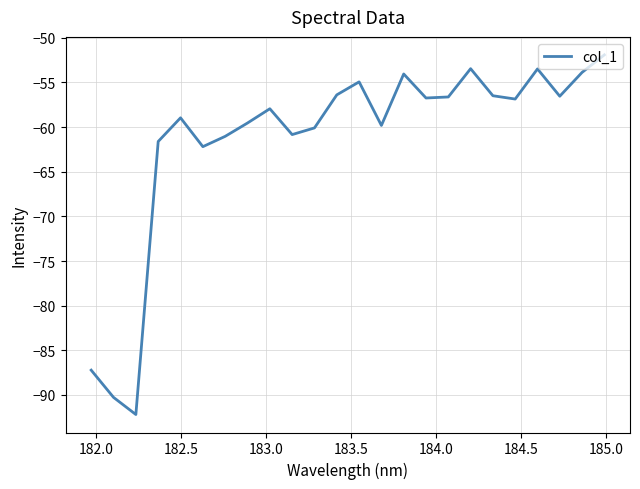

What is the difference between the maximum and minimum values?

40.3